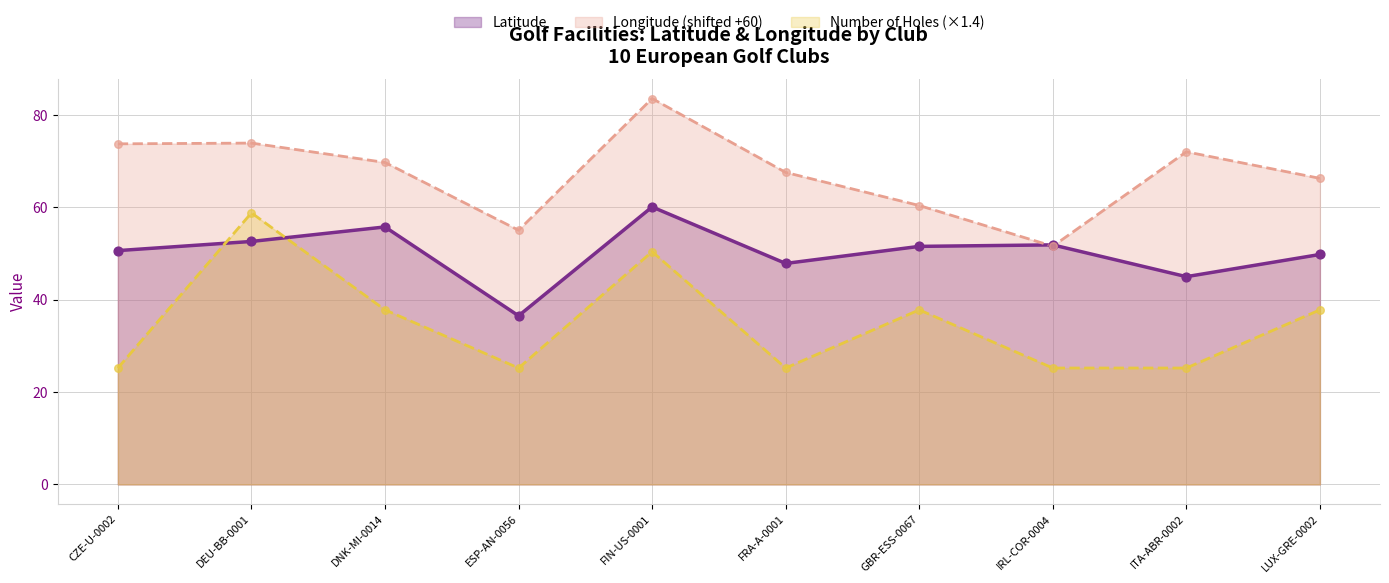

Which series reaches the minimum Y coordinate?

Number of Holes